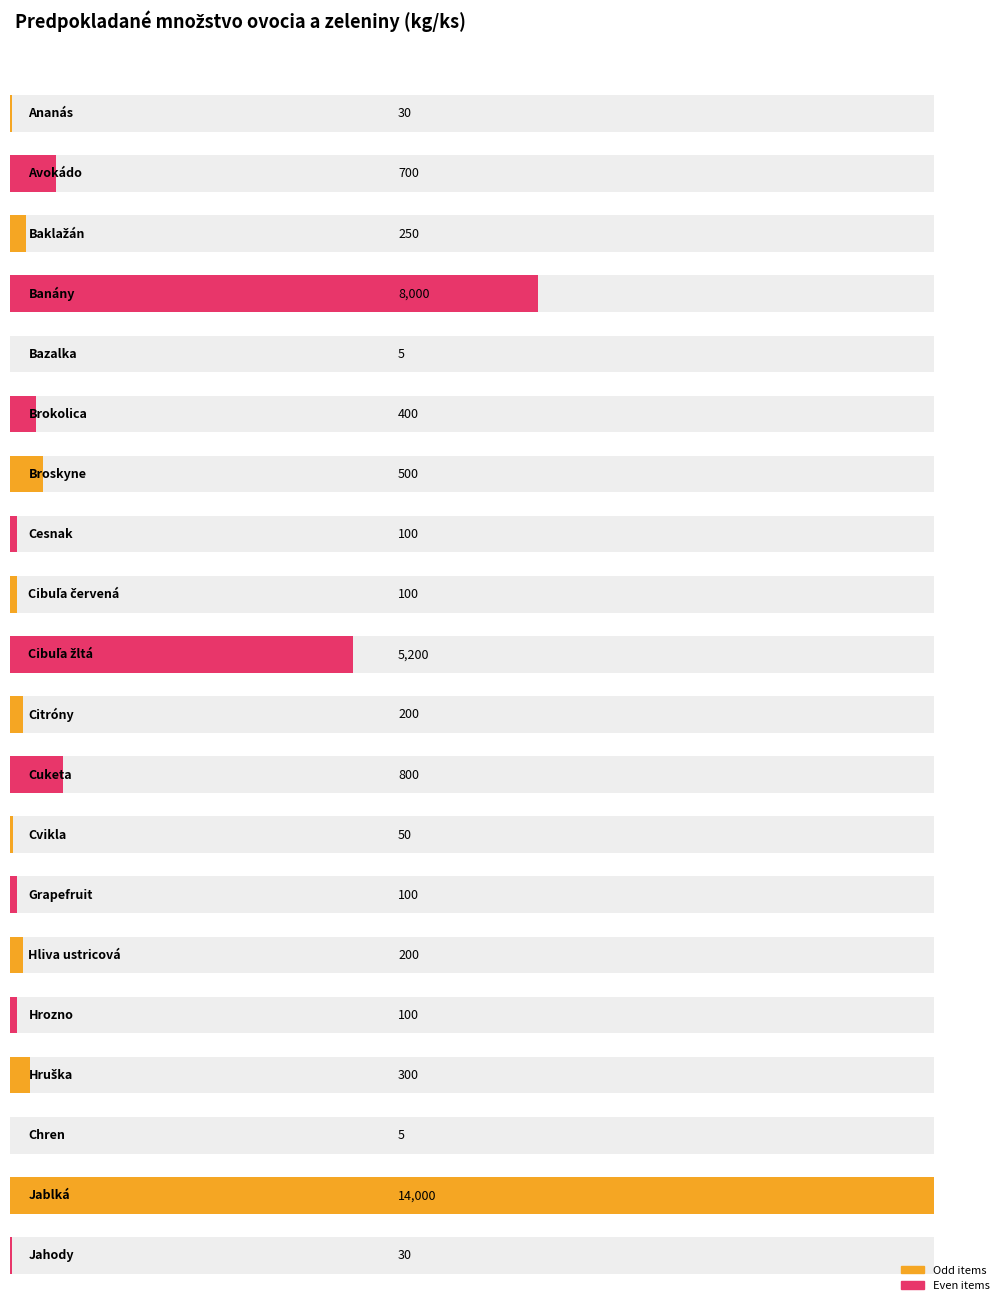

Reading right to left, what are all the values shown in this chart?

30	14000	5	300	100	200	100	50	800	200	5200	100	100	500	400	5	8000	250	700	30